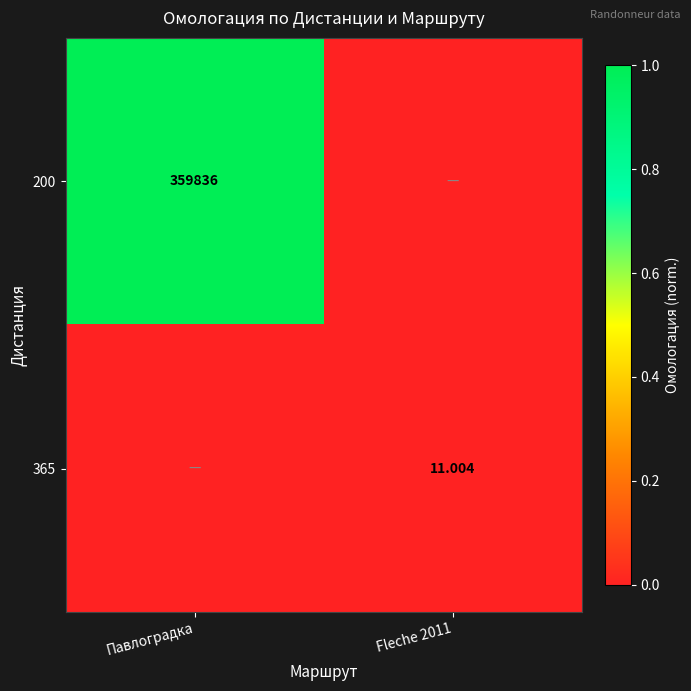

Where is 365 nearest to the value 0?

Павлоградка